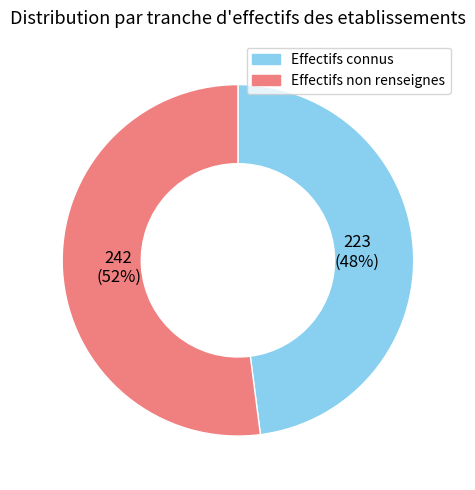

To the nearest percent, what is the difference between the largest and smallest slice percentages?

4%